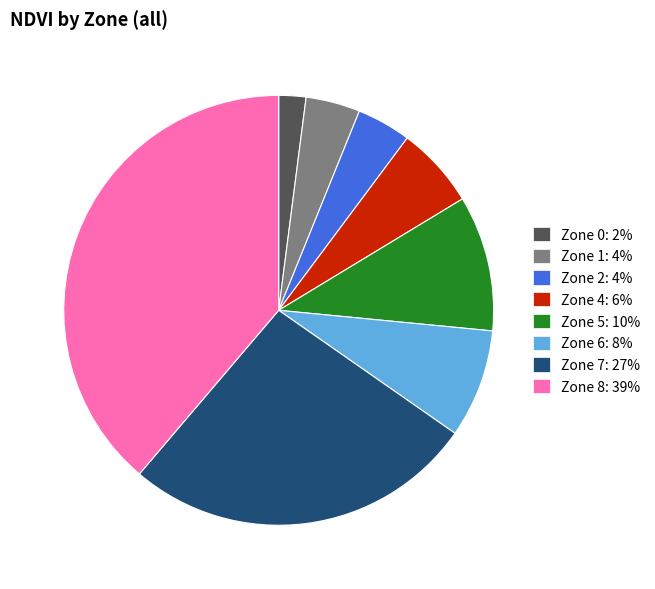

Between Zone 8: 39% and Zone 1: 4%, which is larger?

Zone 8: 39%